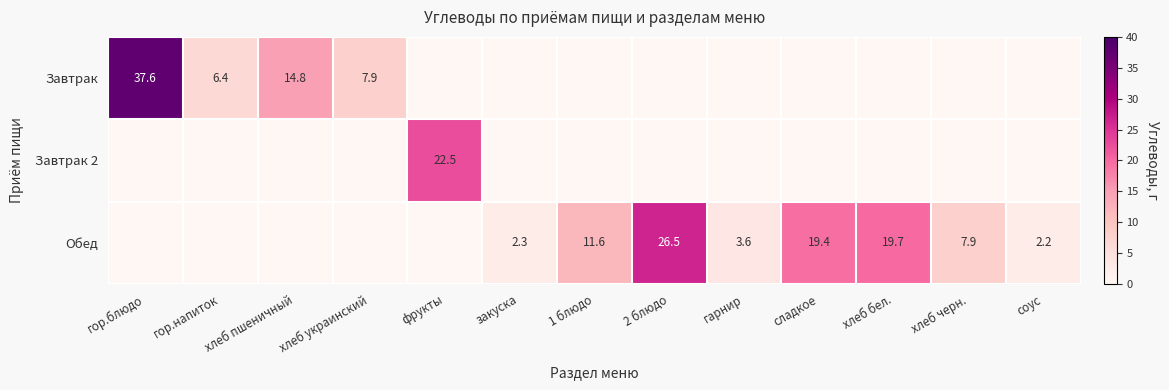

Is it true that Обед equals 26.5 at 2 блюдо?

True